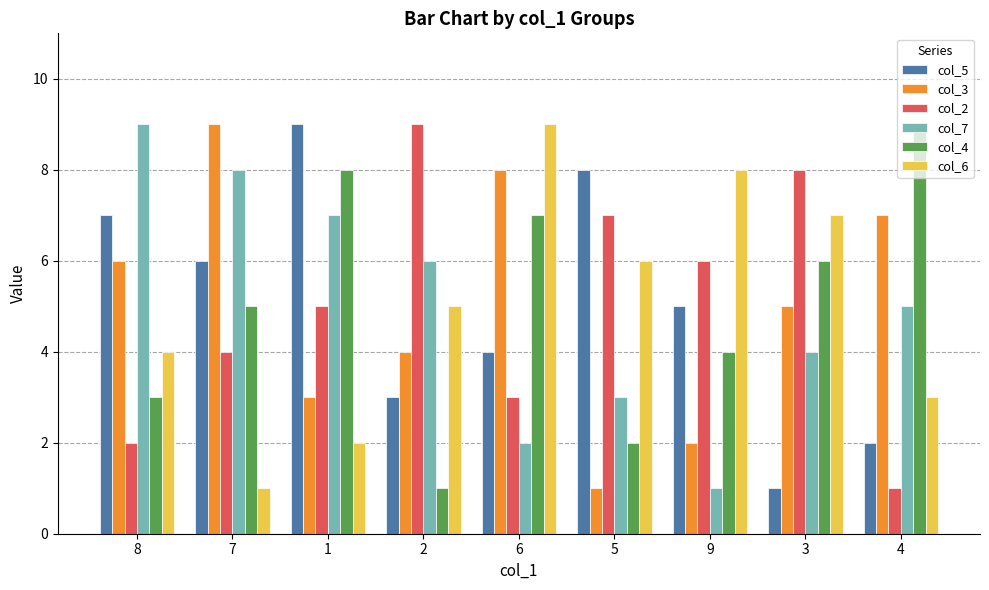

Reading right to left, transcribe all the data shown in this chart.

col_5: 4=2	3=1	9=5	5=8	6=4	2=3	1=9	7=6	8=7
col_3: 4=7	3=5	9=2	5=1	6=8	2=4	1=3	7=9	8=6
col_2: 4=1	3=8	9=6	5=7	6=3	2=9	1=5	7=4	8=2
col_7: 4=5	3=4	9=1	5=3	6=2	2=6	1=7	7=8	8=9
col_4: 4=9	3=6	9=4	5=2	6=7	2=1	1=8	7=5	8=3
col_6: 4=3	3=7	9=8	5=6	6=9	2=5	1=2	7=1	8=4